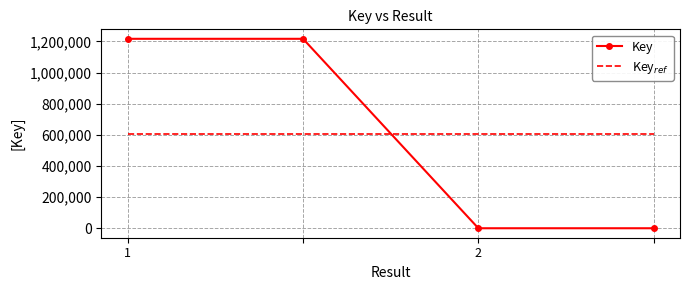

How many values in the Key series are below 1216378?

2